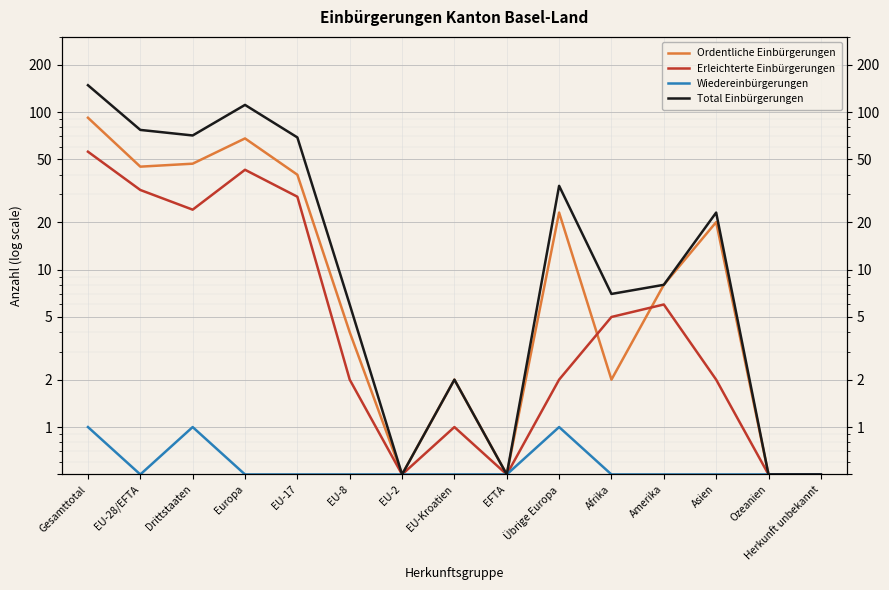

Reading right to left, list all the values displayed in this chart.

Ordentliche Einbürgerungen: Herkunft unbekannt=0.5	Ozeanien=0.5	Asien=20.0	Amerika=8.0	Afrika=2.0	Übrige Europa=23.0	EFTA=0.5	EU-Kroatien=2.0	EU-2=0.5	EU-8=4.0	EU-17=40.0	Europa=68.0	Drittstaaten=47.0	EU-28/EFTA=45.0	Gesamttotal=92.0
Erleichterte Einbürgerungen: Herkunft unbekannt=0.5	Ozeanien=0.5	Asien=2.0	Amerika=6.0	Afrika=5.0	Übrige Europa=2.0	EFTA=0.5	EU-Kroatien=1.0	EU-2=0.5	EU-8=2.0	EU-17=29.0	Europa=43.0	Drittstaaten=24.0	EU-28/EFTA=32.0	Gesamttotal=56.0
Wiedereinbürgerungen: Herkunft unbekannt=0.5	Ozeanien=0.5	Asien=0.5	Amerika=0.5	Afrika=0.5	Übrige Europa=1.0	EFTA=0.5	EU-Kroatien=0.5	EU-2=0.5	EU-8=0.5	EU-17=0.5	Europa=0.5	Drittstaaten=1.0	EU-28/EFTA=0.5	Gesamttotal=1.0
Total Einbürgerungen: Herkunft unbekannt=0.5	Ozeanien=0.5	Asien=23.0	Amerika=8.0	Afrika=7.0	Übrige Europa=34.0	EFTA=0.5	EU-Kroatien=2.0	EU-2=0.5	EU-8=6.0	EU-17=69.0	Europa=111.0	Drittstaaten=71.0	EU-28/EFTA=77.0	Gesamttotal=148.0